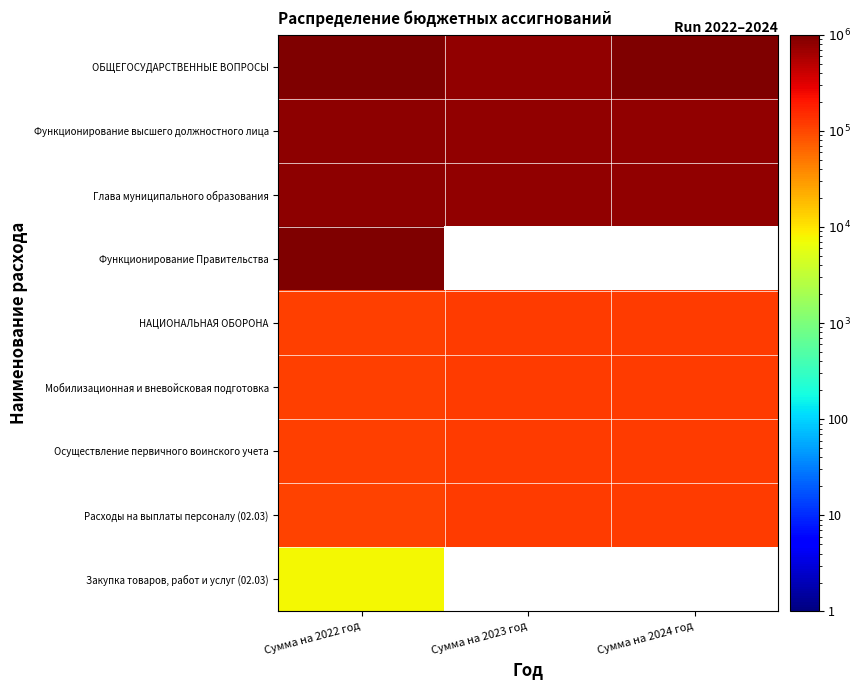

At which label does НАЦИОНАЛЬНАЯ ОБОРОНА first exceed 117600?

Сумма на 2024 год